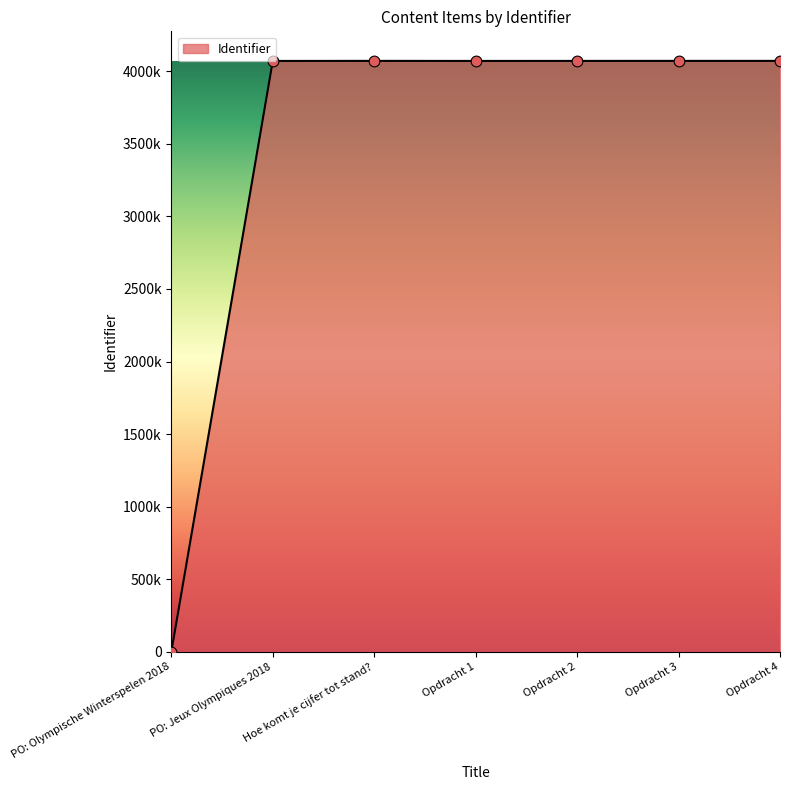

Between PO: Jeux Olympiques 2018 and PO: Olympische Winterspelen 2018, which is larger?

PO: Jeux Olympiques 2018